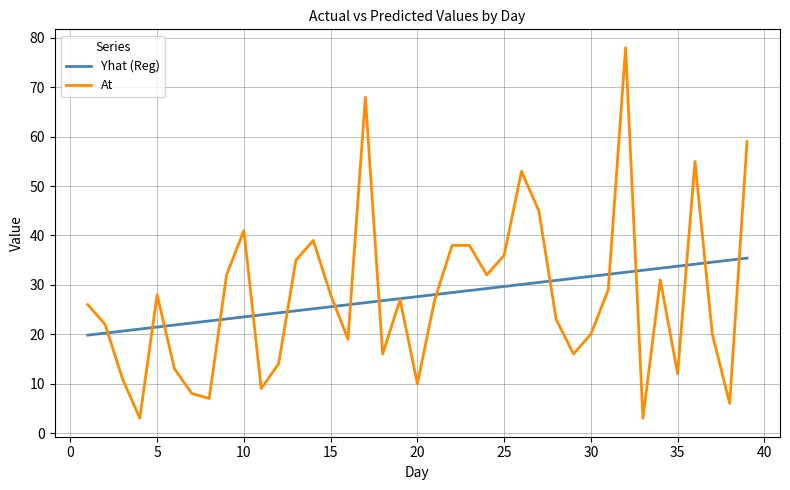

What are all the series names shown in the legend?

Yhat (Reg), At